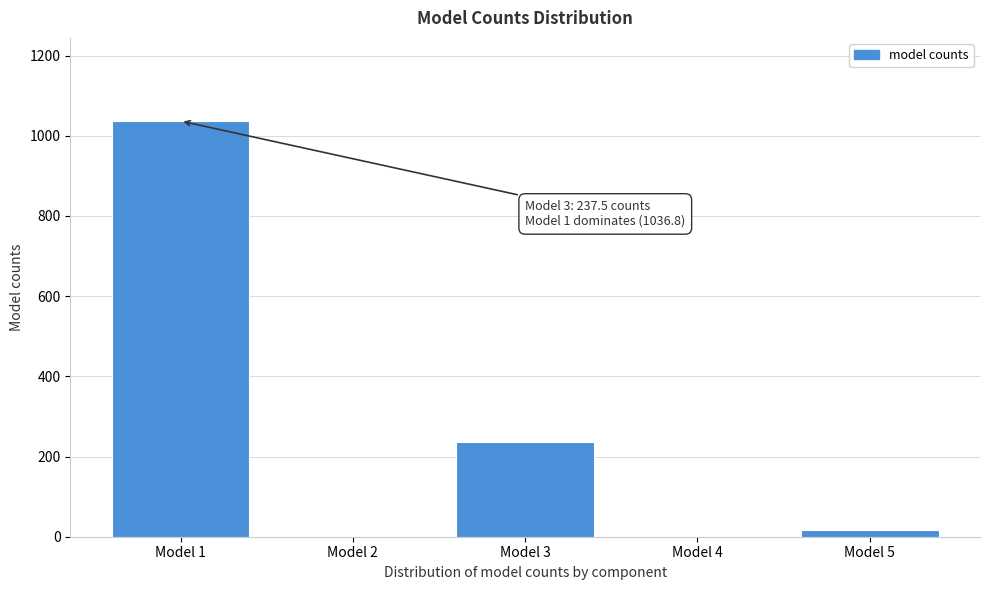

What is the greatest value displayed?

1036.8